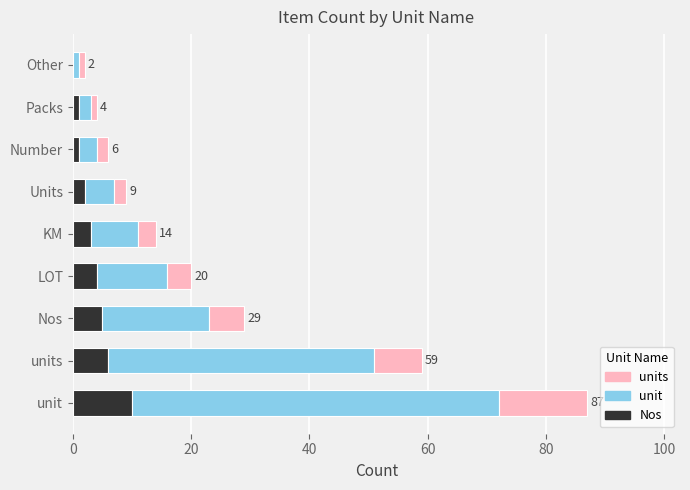

What is the sum of all Nos values?

32